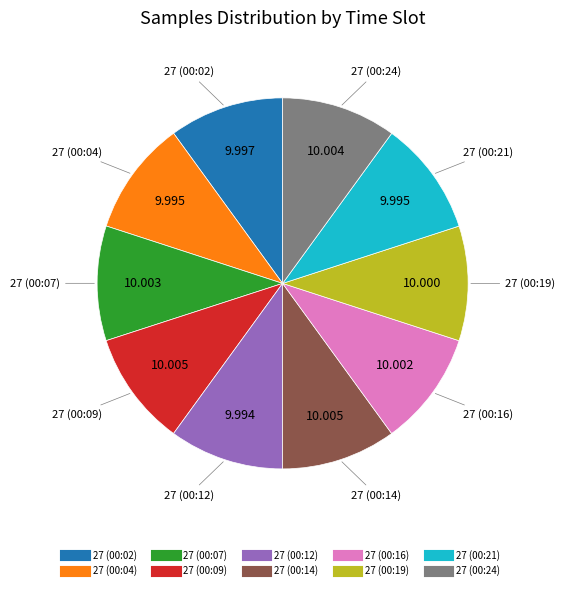

Does any single category account for the majority?

No